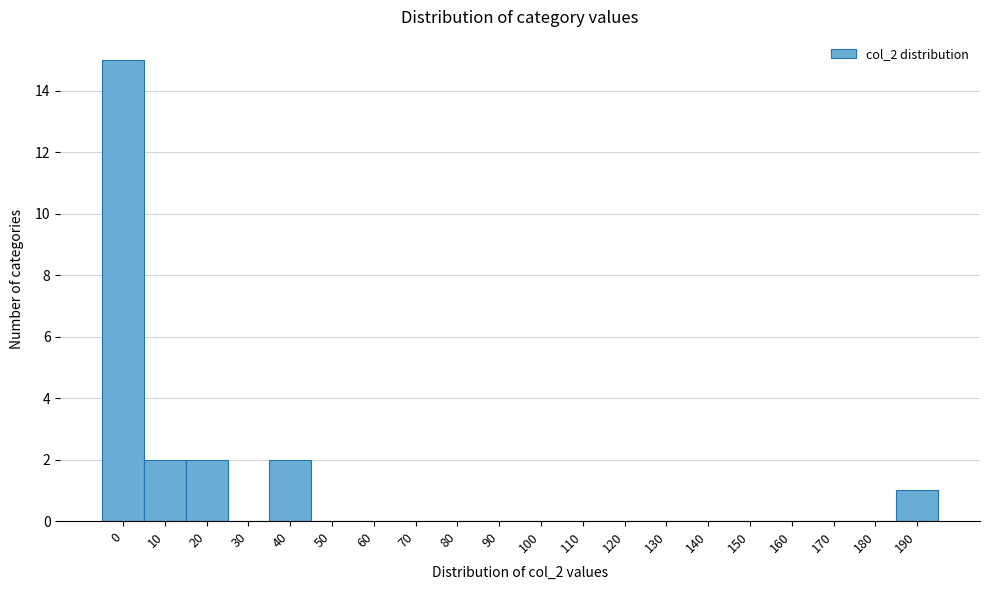

Reading left to right, transcribe all the data shown in this chart.

0=15	10=2	20=2	30=0	40=2	50=0	60=0	70=0	80=0	90=0	100=0	110=0	120=0	130=0	140=0	150=0	160=0	170=0	180=0	190=1